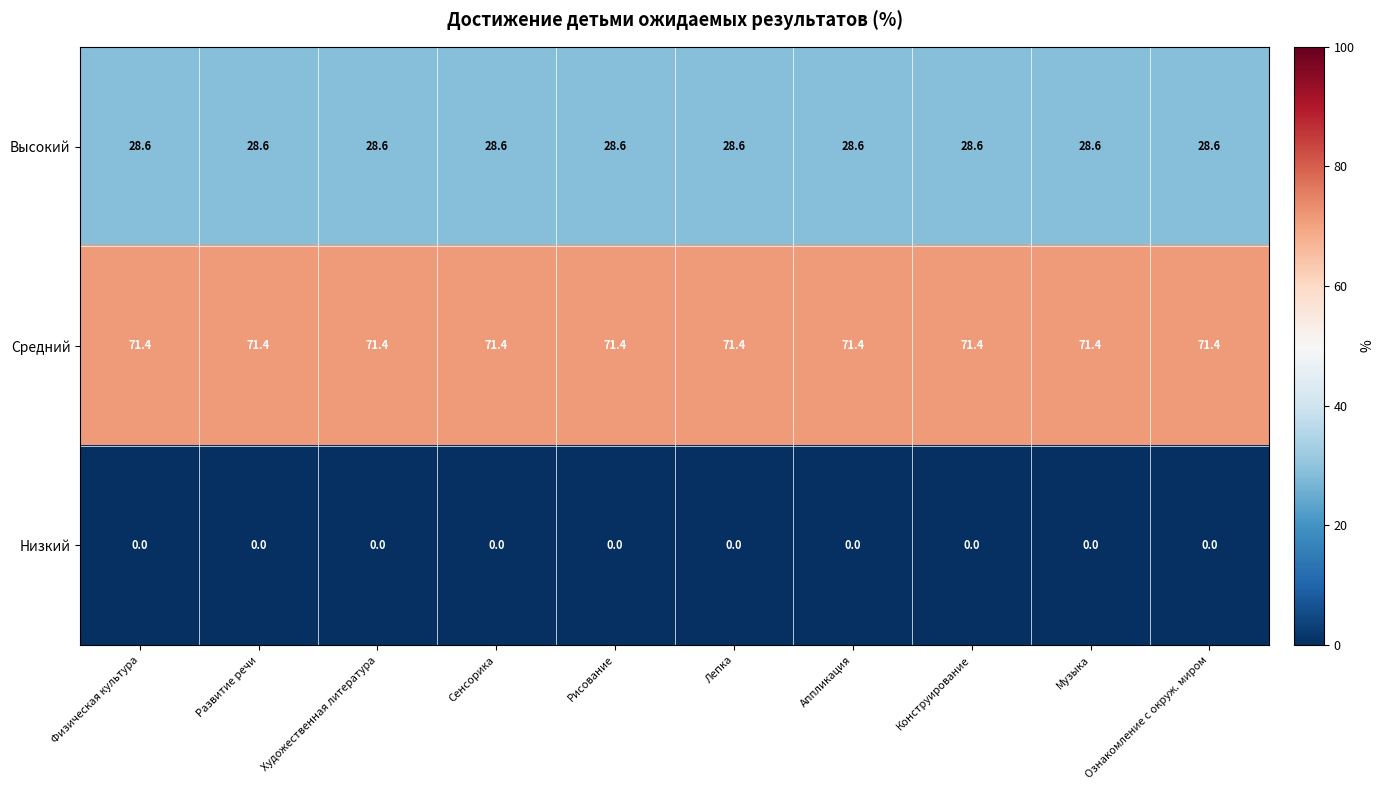

Which series has the largest total across all categories?

Средний